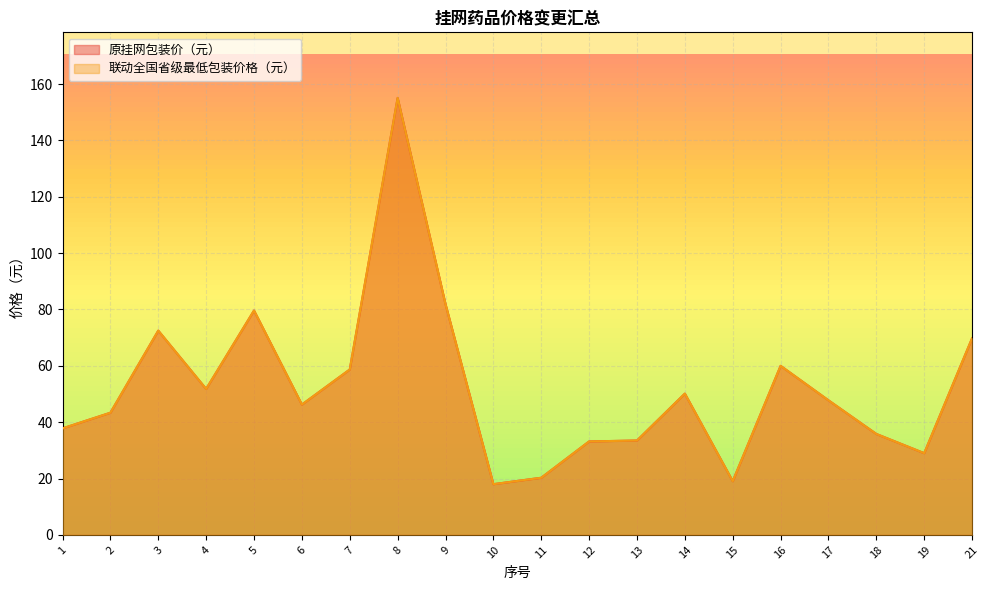

At which category does 原挂网包装价（元） reach its first local peak?

3